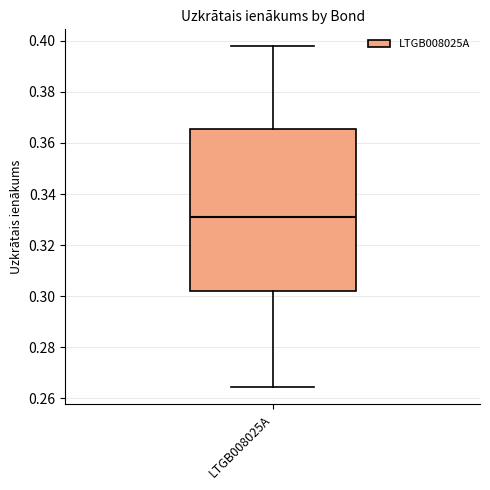

Read this box plot against the y-axis: the position of the median line, the range covered by the box, and the ends of both whiskers. The values are not printed on the chart, so give them approximately, as read against the axis.

median 0.332, box 0.302 to 0.366, whiskers 0.264 to 0.398